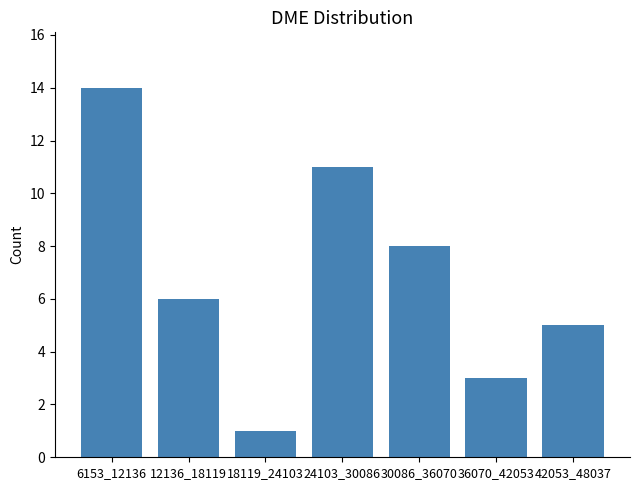

Reading left to right, extract all data points from this chart.

14	6	1	11	8	3	5